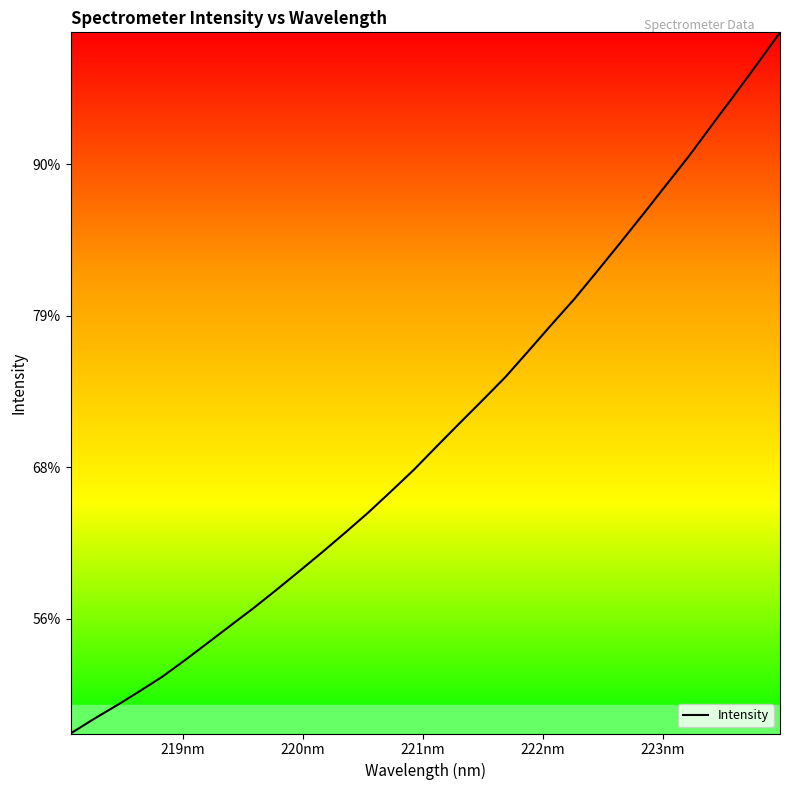

Is this an area chart (filled region under the line)?

No